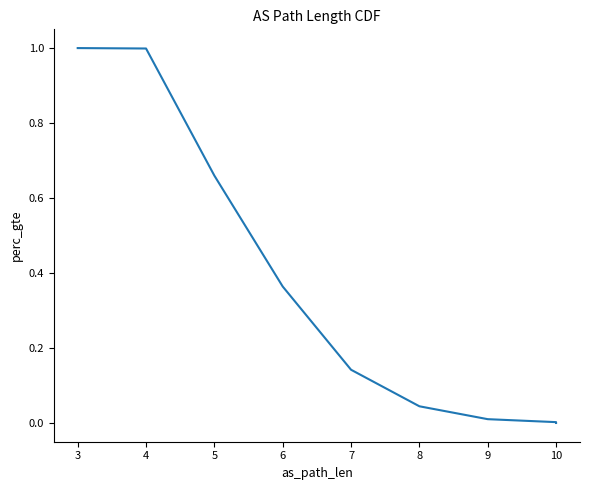

What is the change in value from 4 to 5?

-0.3